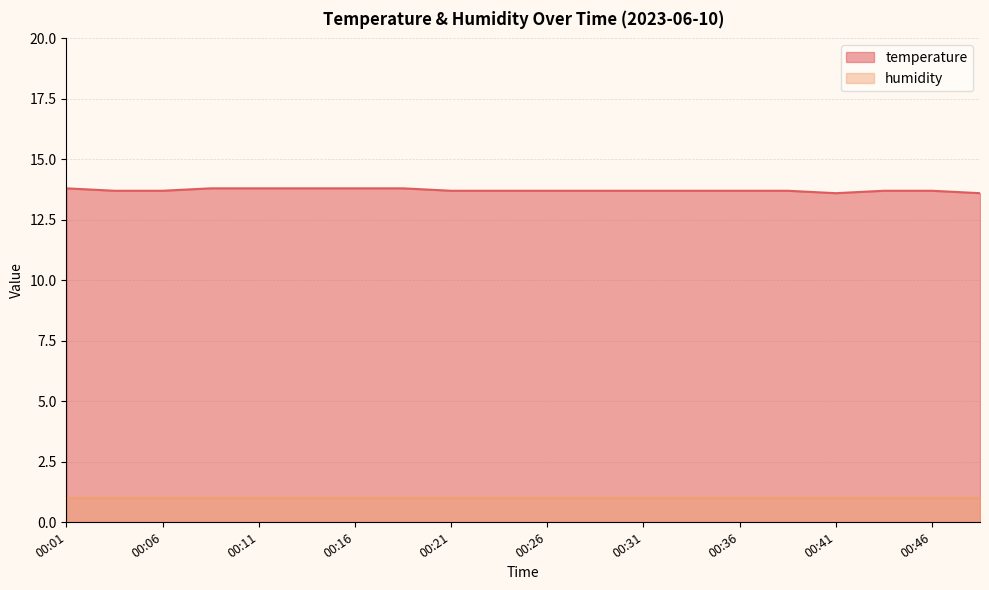

Is it true that the value at 00:28 is 22.4?

False